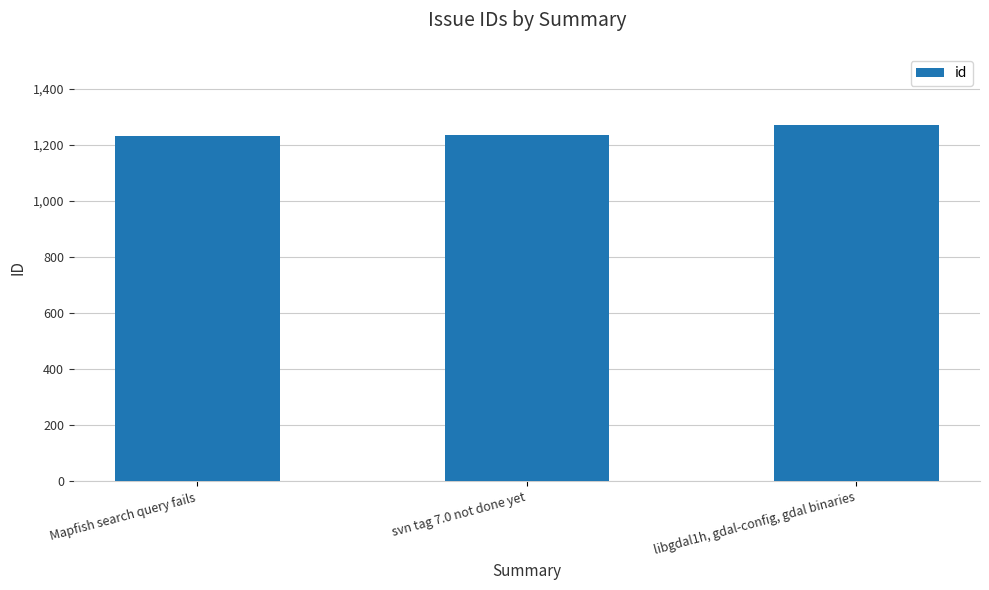

What is the average value?

1246